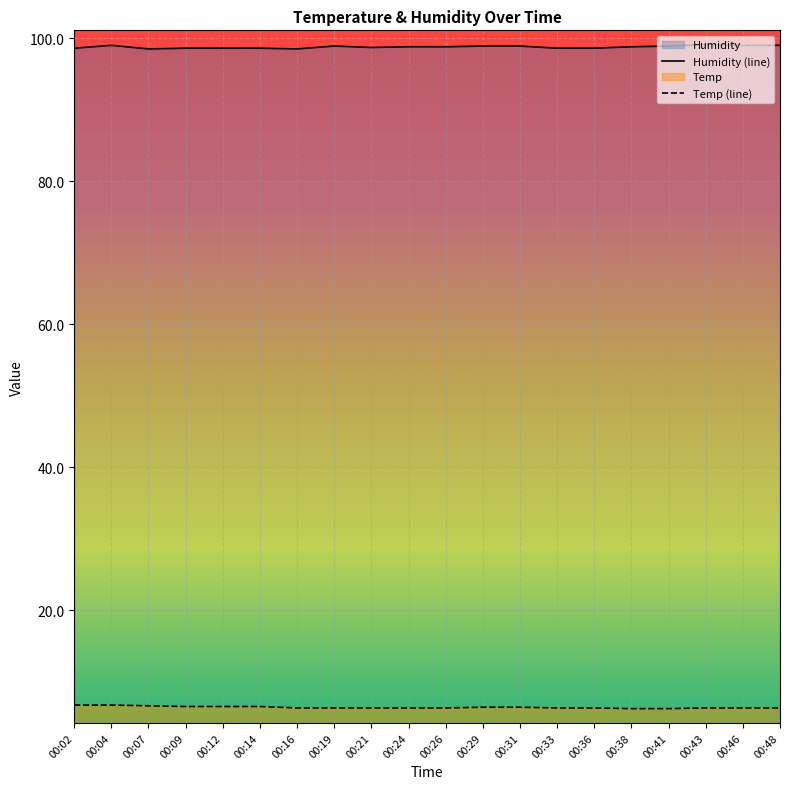

At which category is the sum across all series the highest?

00:04